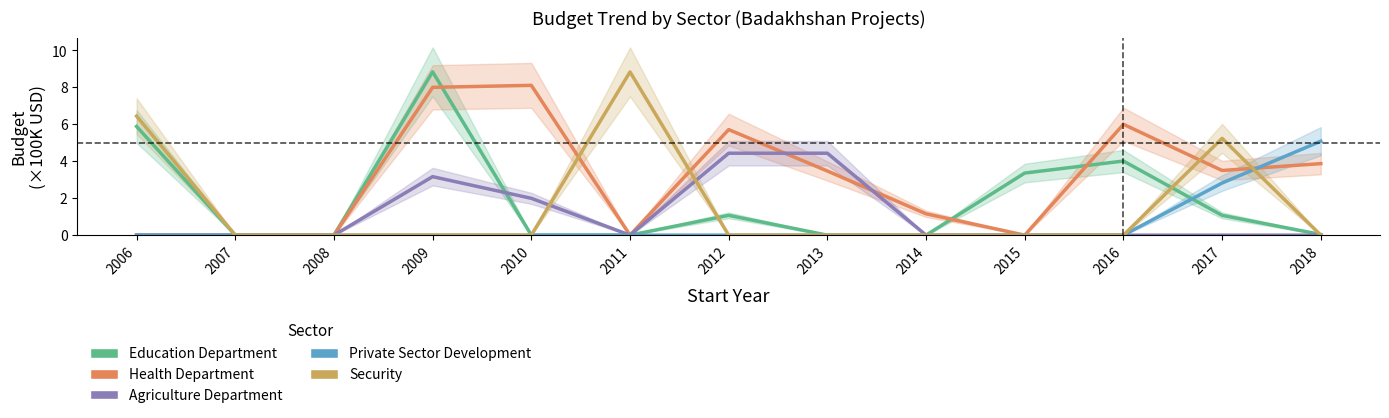

What is the sum of all Security values?

20.5